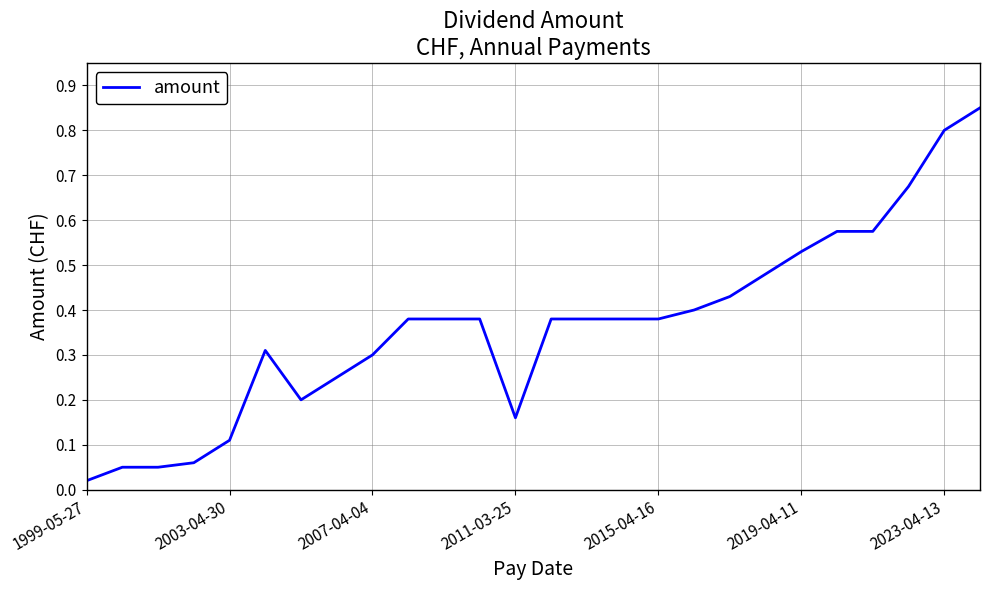

Does the chart have visible grid lines?

Yes